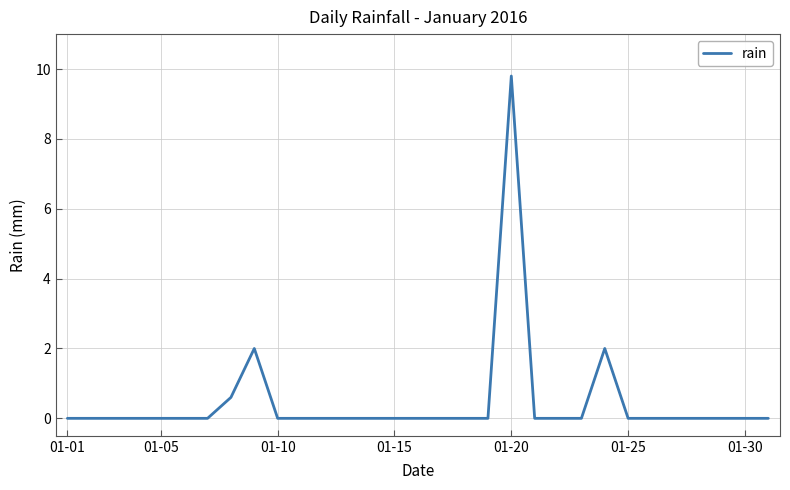

Which category has the highest value across all series?

01-20